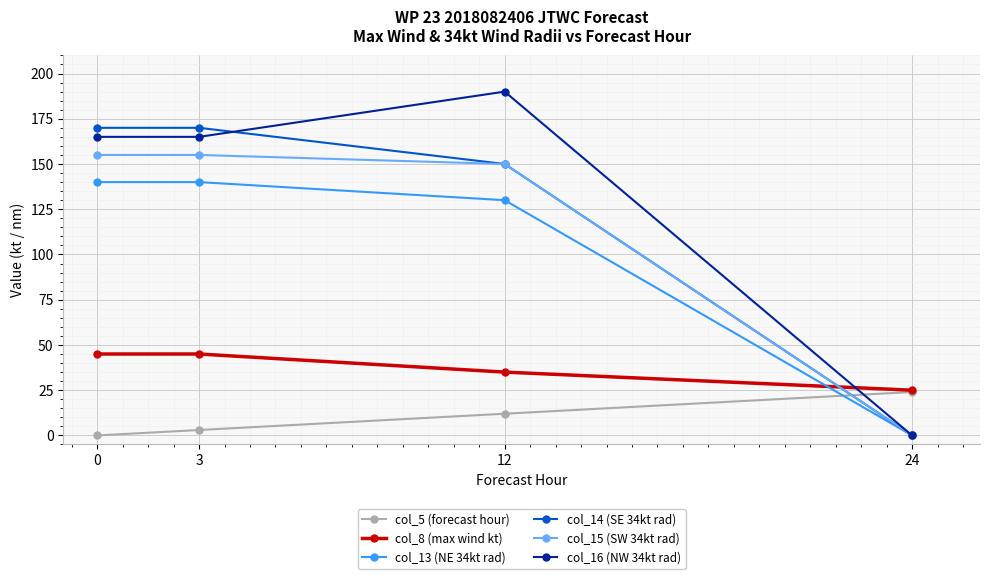

Rank the series at 0 from highest to lowest value.

col_14 (SE 34kt rad), col_16 (NW 34kt rad), col_15 (SW 34kt rad), col_13 (NE 34kt rad), col_8 (max wind kt), col_5 (forecast hour)